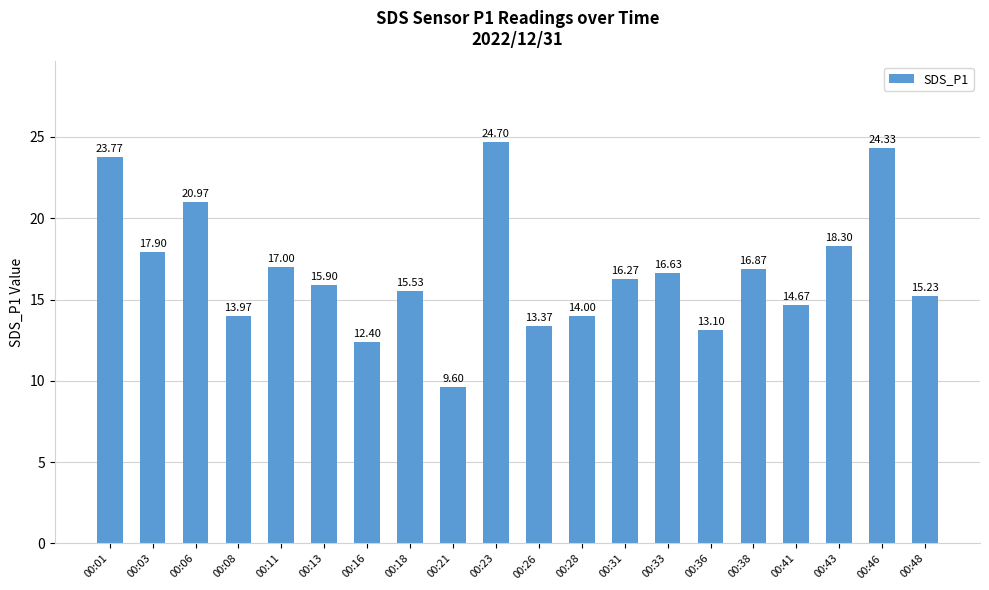

How many bars are there in total?

20